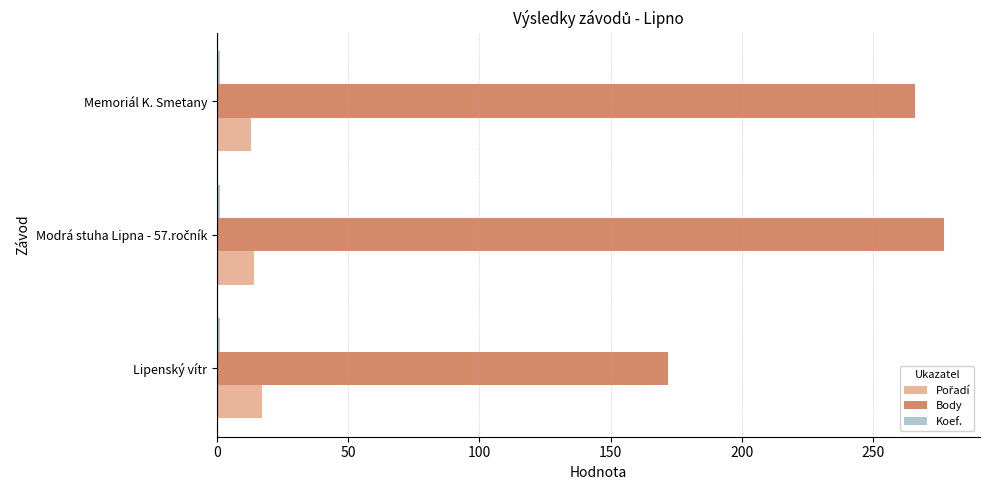

At how many categories does at least one series exceed 57?

3